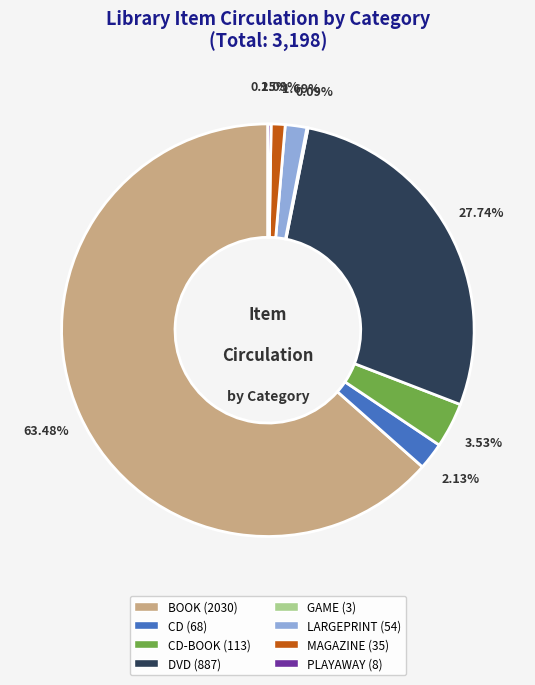

Which category has the biggest portion of the pie?

BOOK (2030)